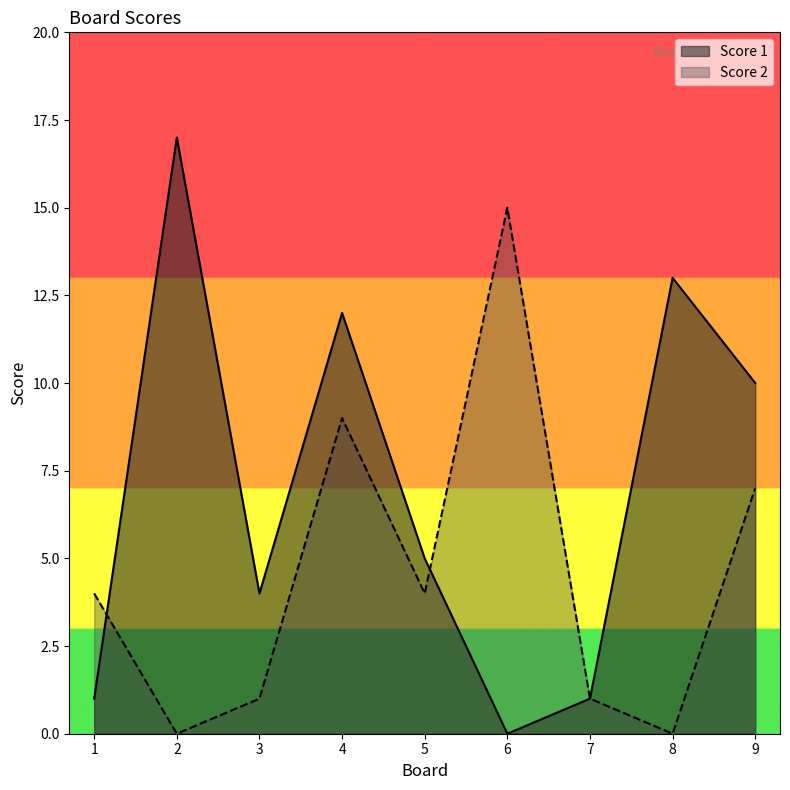

The value of Score 1 at 5 is 2. True or false?

False